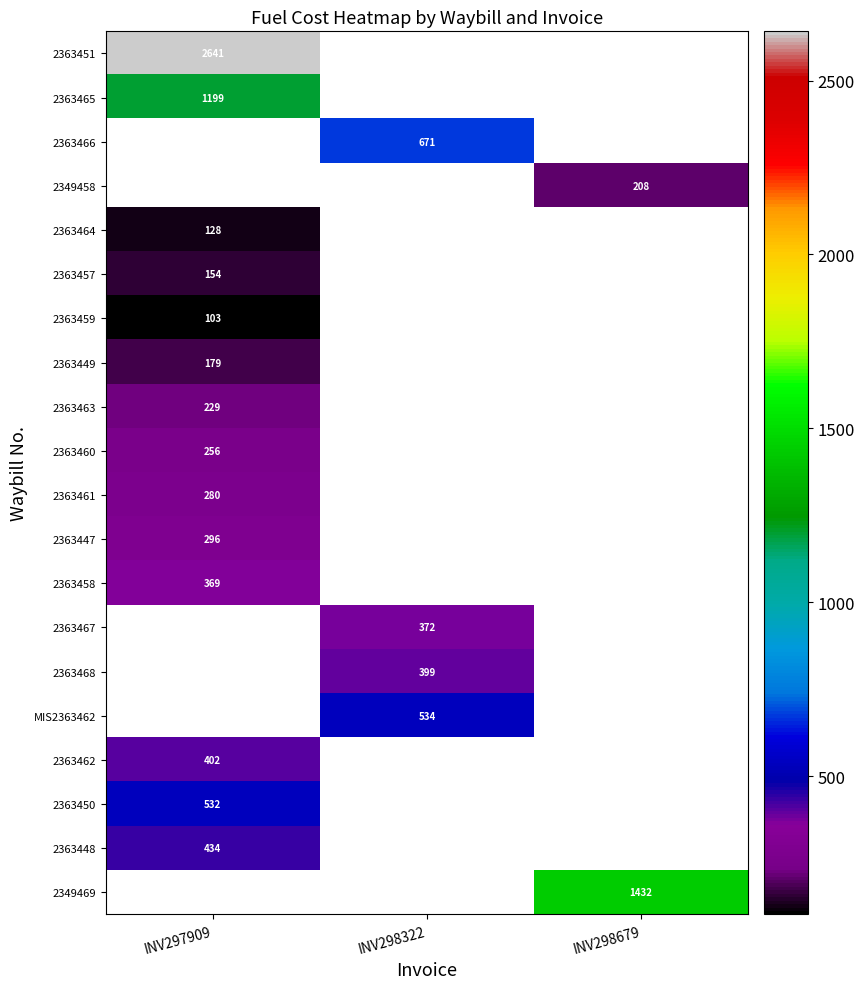

Which category has the highest value in the 2363447 series?

INV297909